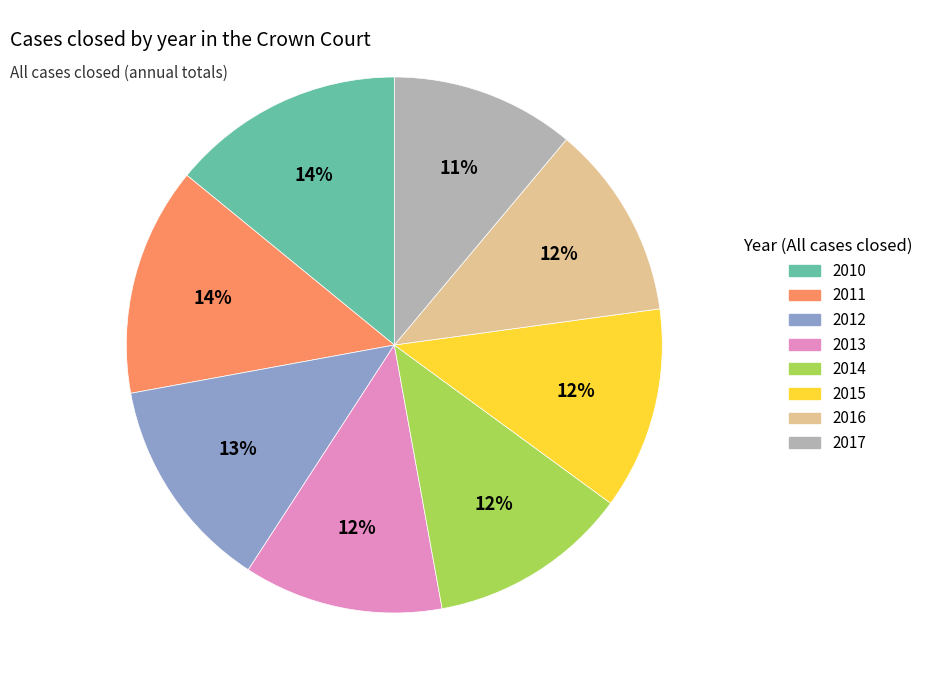

What is the smallest slice in the pie chart?

2017